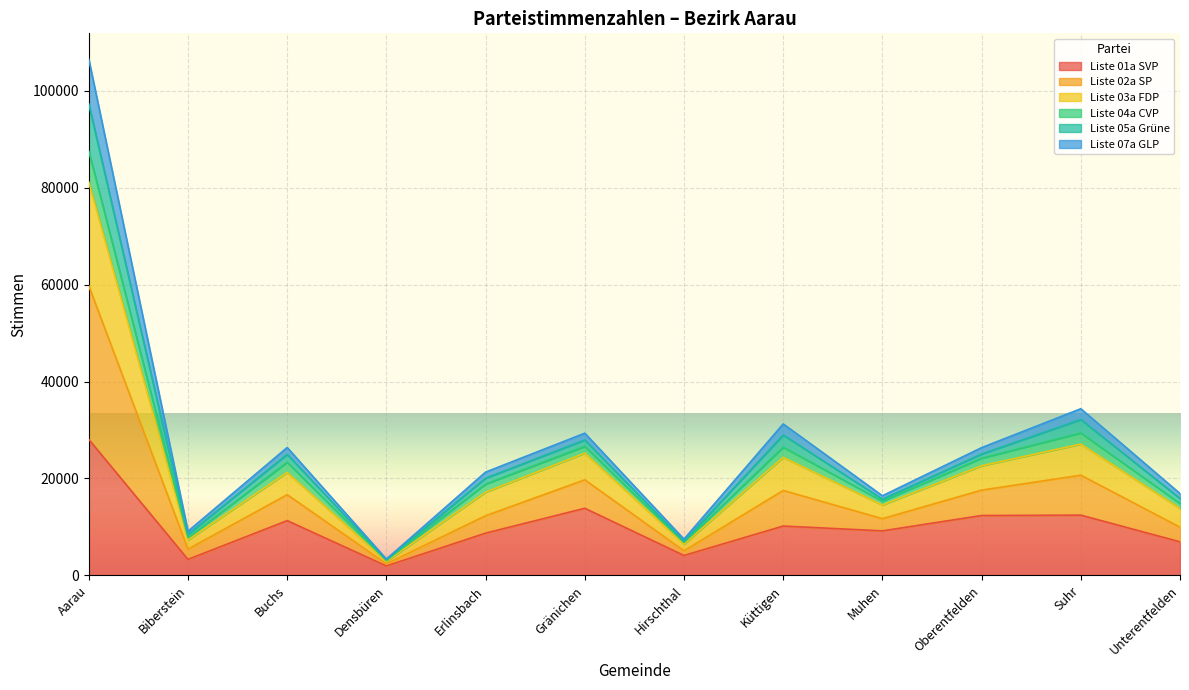

Which category has the highest value in the Liste 01a SVP series?

Aarau